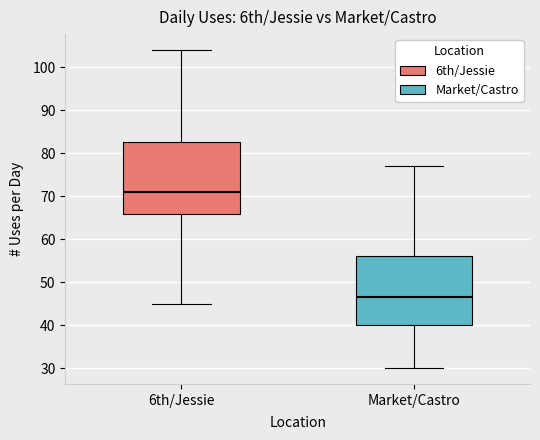

Reading left to right, read every box against the y-axis: the position of its median line, the range the box covers, and the ends of its whiskers. The values are not printed on the chart, so give them approximately, as read against the axis.

6th/Jessie: median 71, box 66 to 83, whiskers 45 to 104
Market/Castro: median 47, box 40 to 56, whiskers 30 to 77